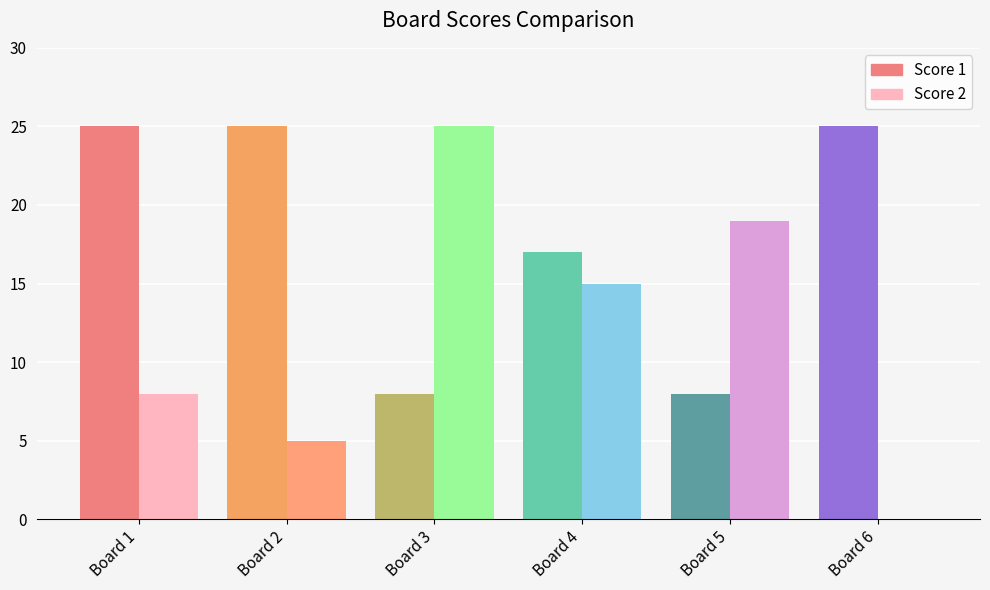

How many series are shown in this chart?

2